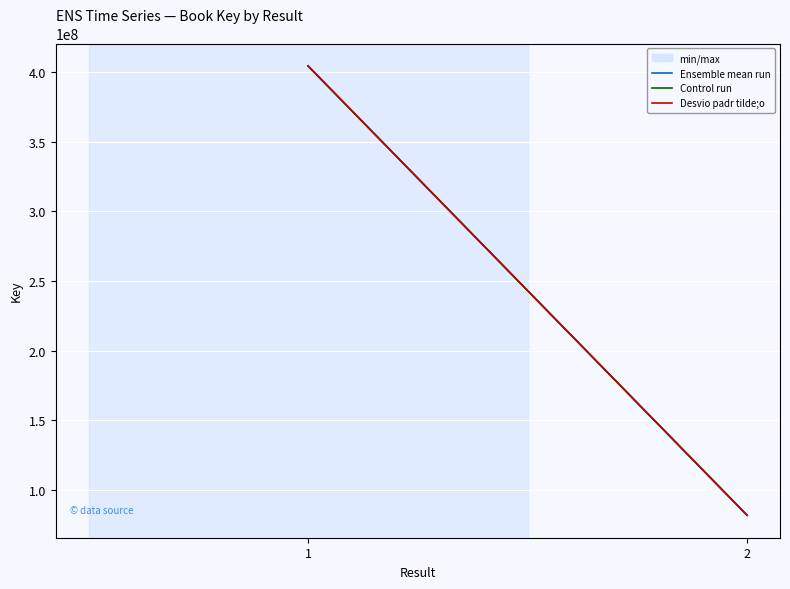

The value of Ensemble mean run at 2 is 130686142. True or false?

False